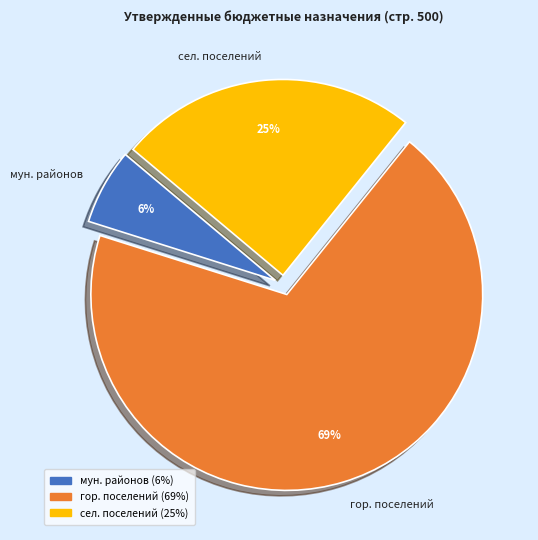

What percentage is the гор. поселений slice, to the nearest percent?

69%